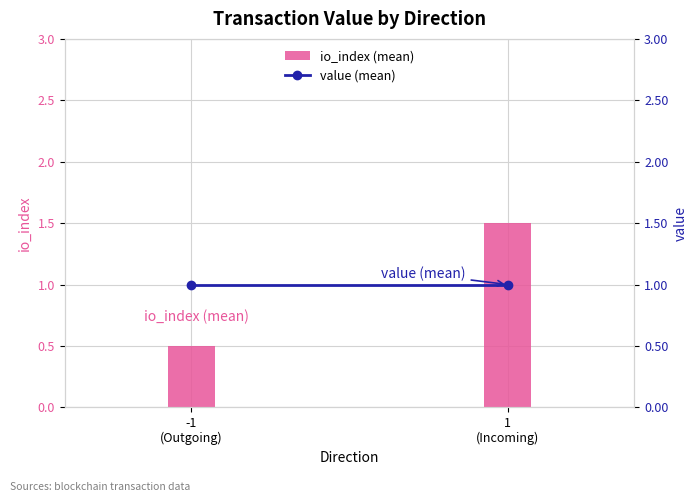

What is the spread (max minus min) of values at -1
(Outgoing)?

0.5